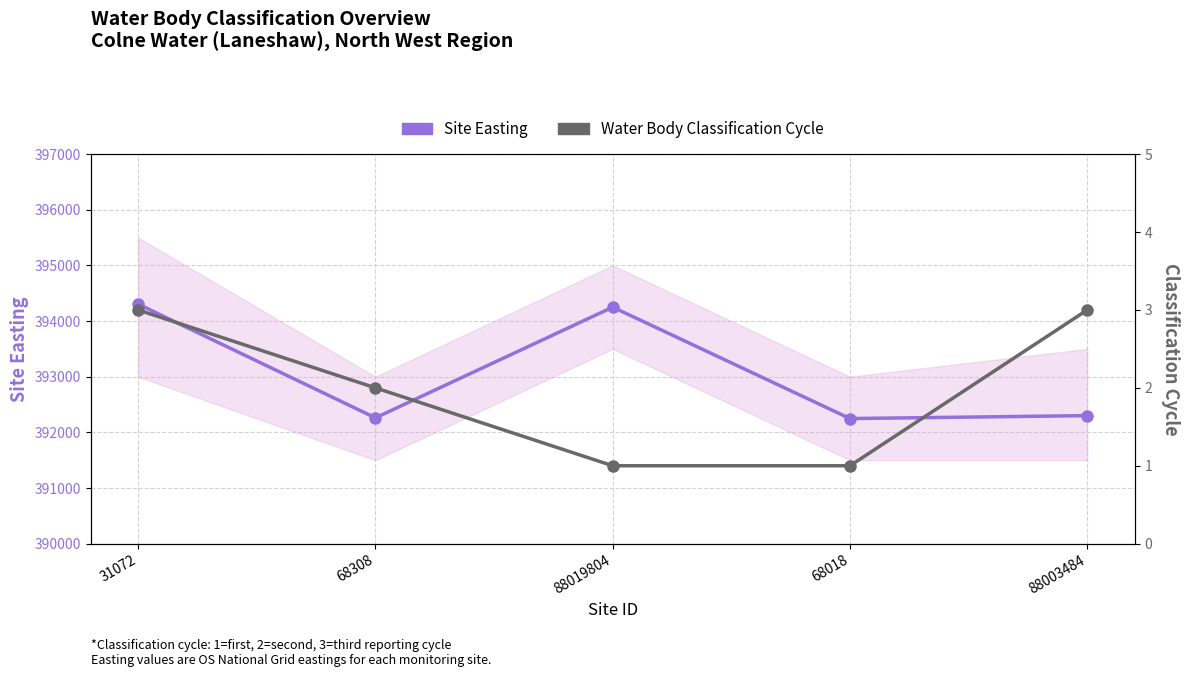

True or false: Site Easting has more than 0 interior local peaks.

True